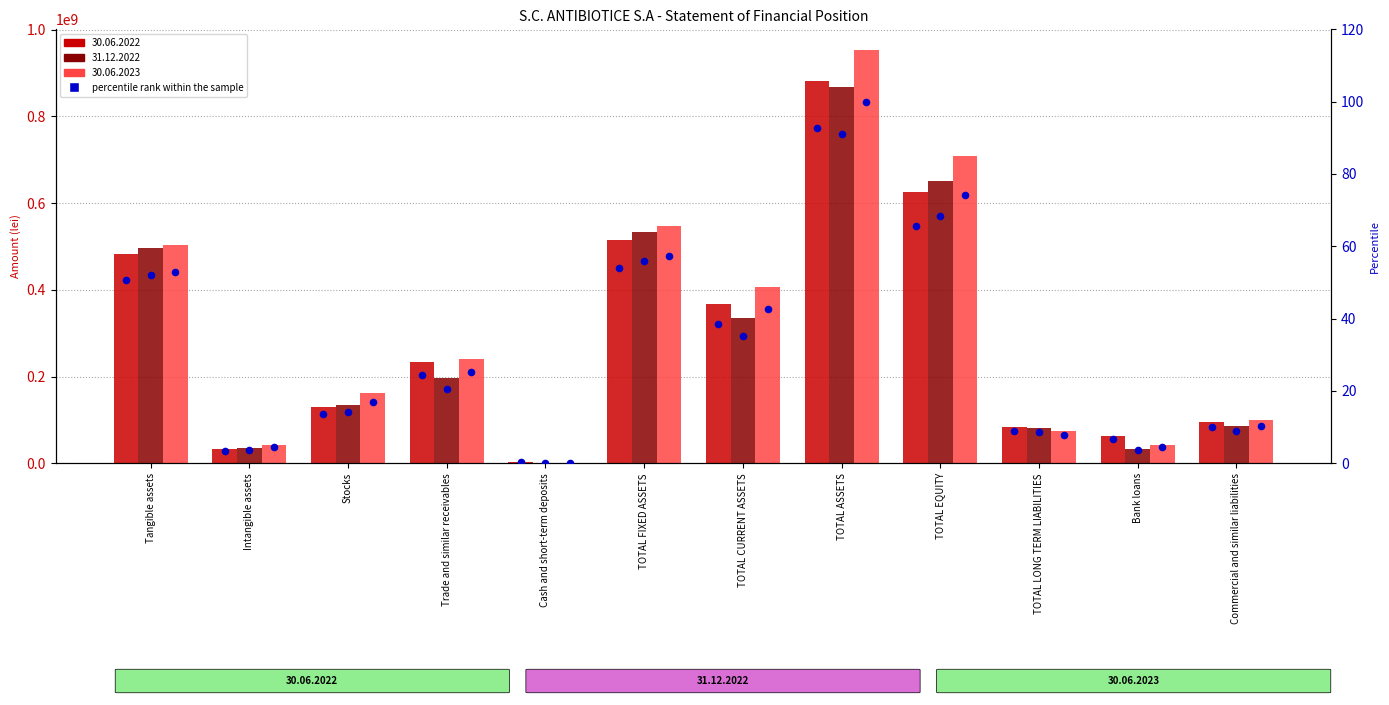

What is the change in value from TOTAL CURRENT ASSETS to Commercial and similar liabilities?

-28.6